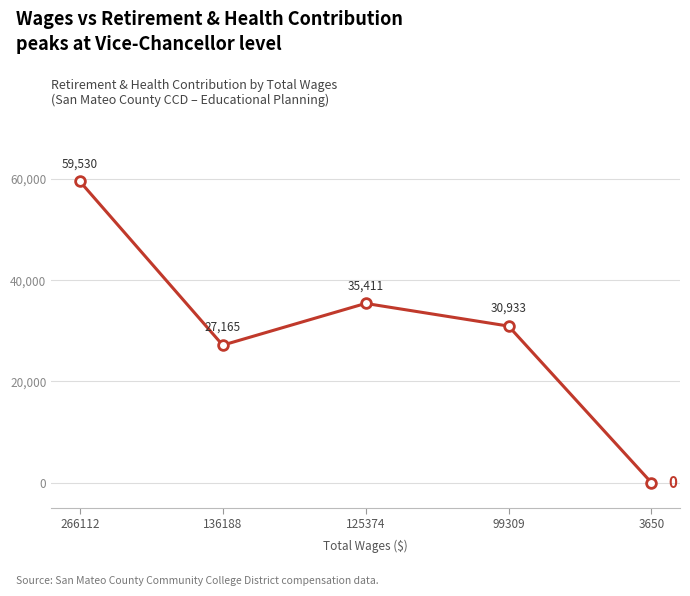

What is the difference between the values at 99309 and 125374?

4478